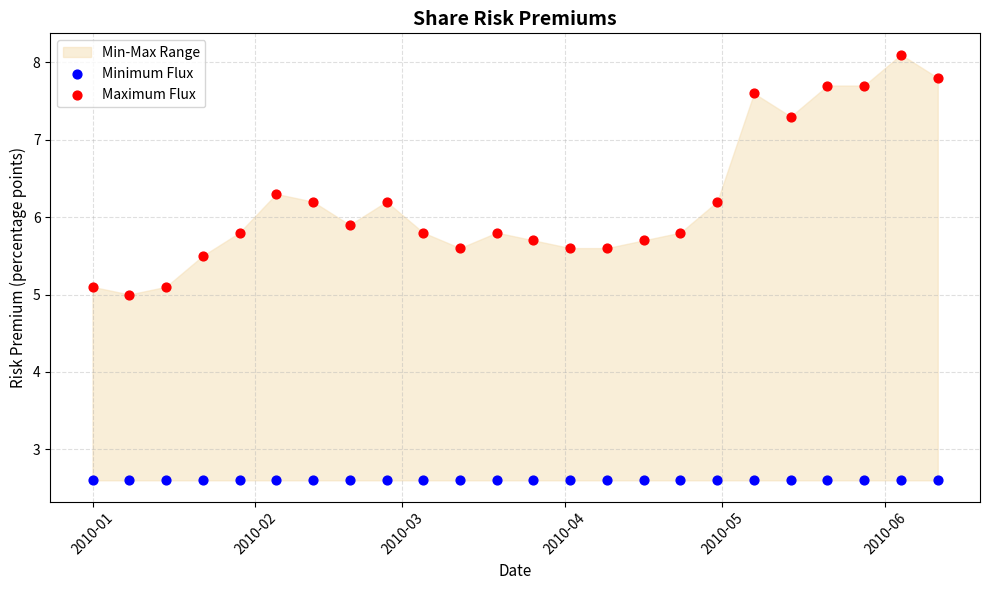

Which series reaches the minimum Y coordinate?

Minimum Flux